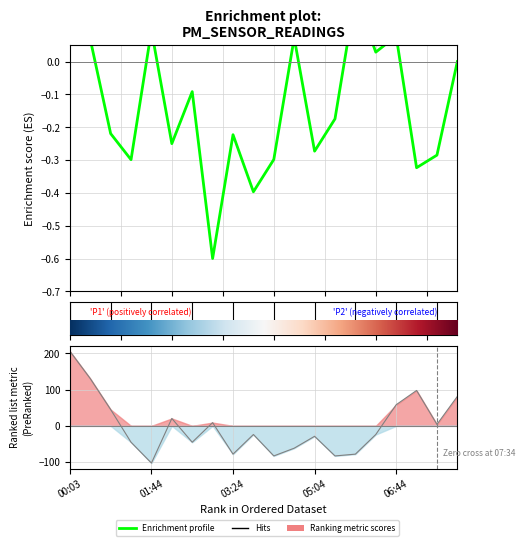

The chart shows a value of 45.2 at 00:53. True or false?

True